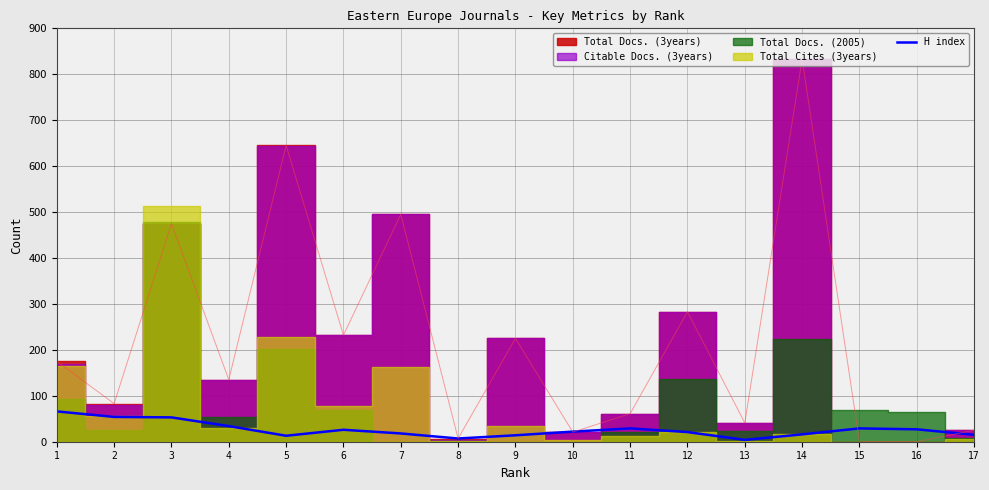

At which category does the chart reach its peak across all series?

1